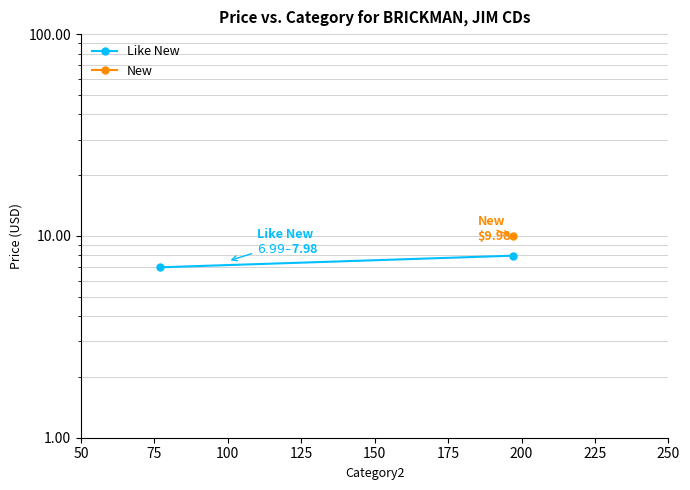

Where is the data nearest to the value 7?

75